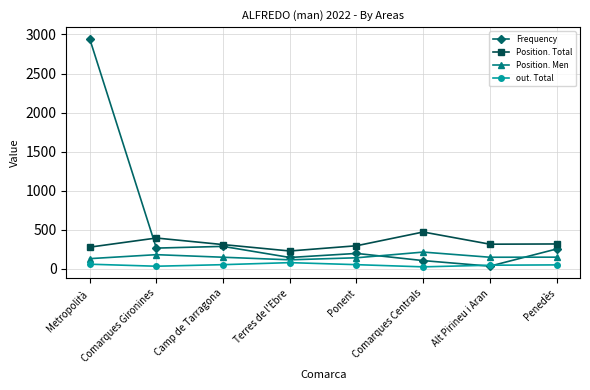

True or false: Frequency has more than 2 points higher than both neighbors.

False